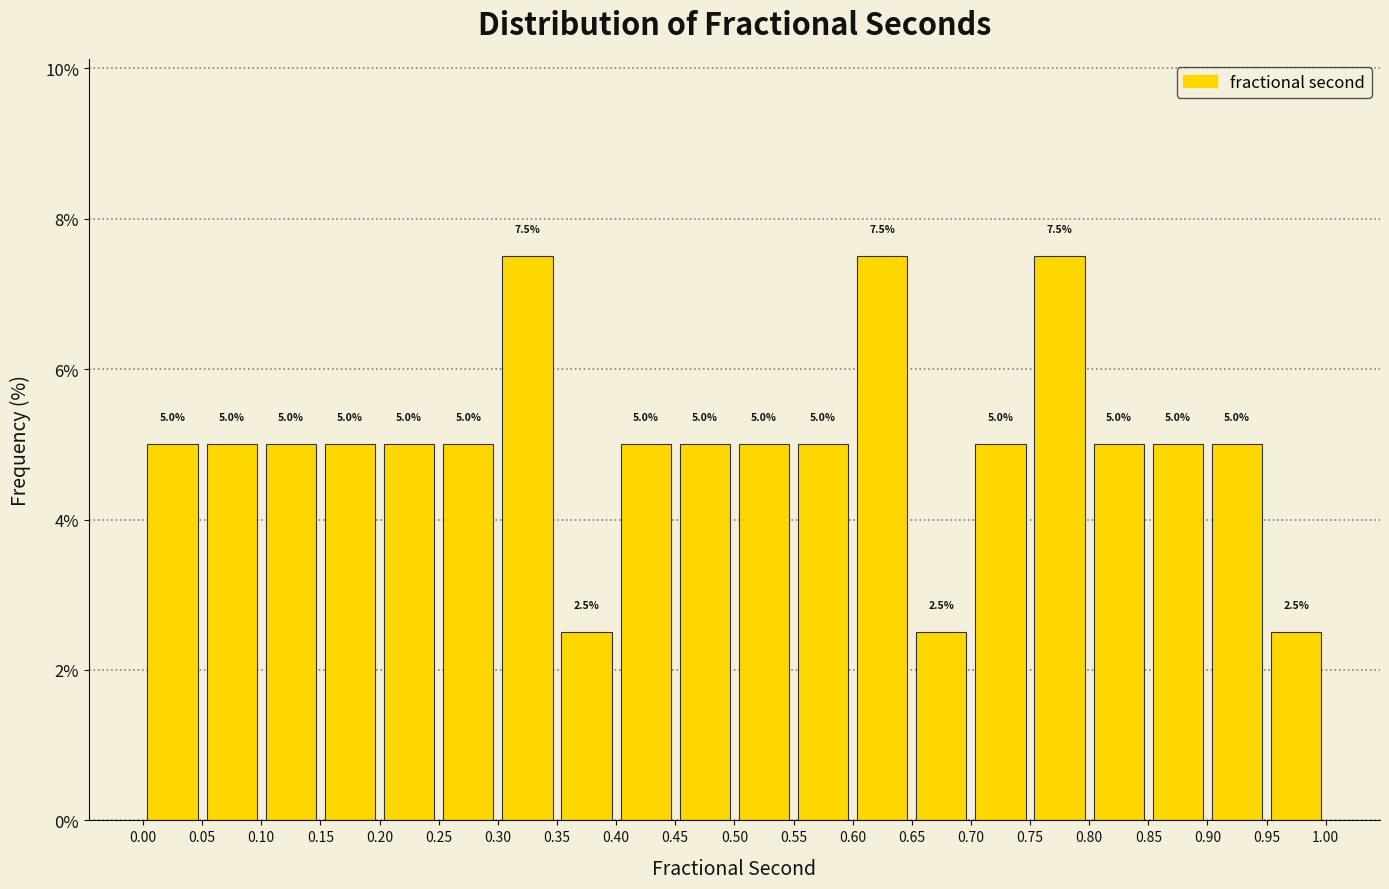

How tall is the bar that spans 0.70 to 0.75 on the x-axis?

5.0